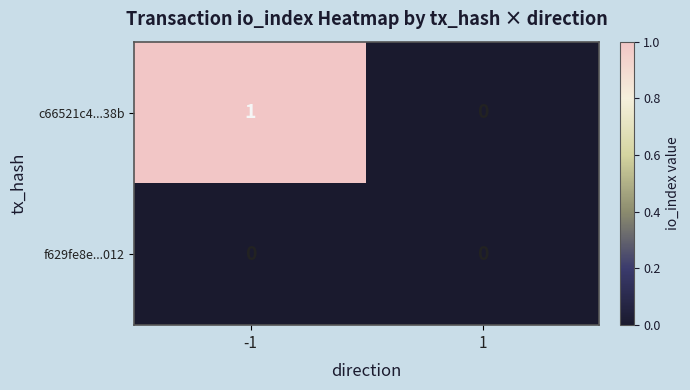

Which series has the widest spread of values?

c66521c4...38b